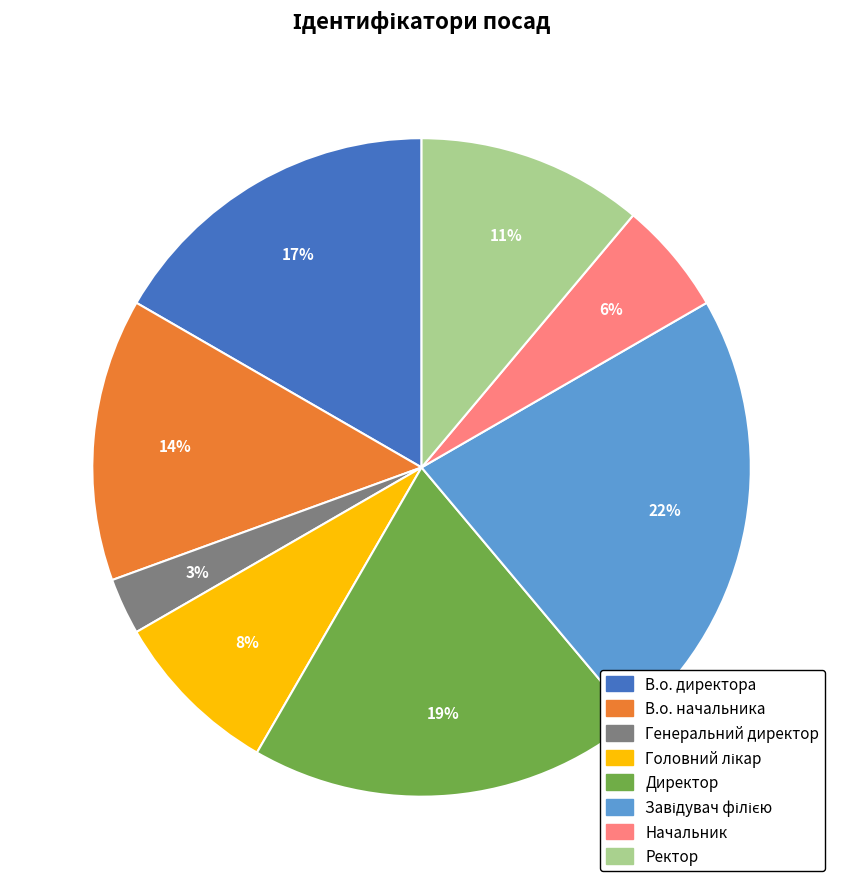

Is the sum of Директор and В.о. начальника greater than half?

No